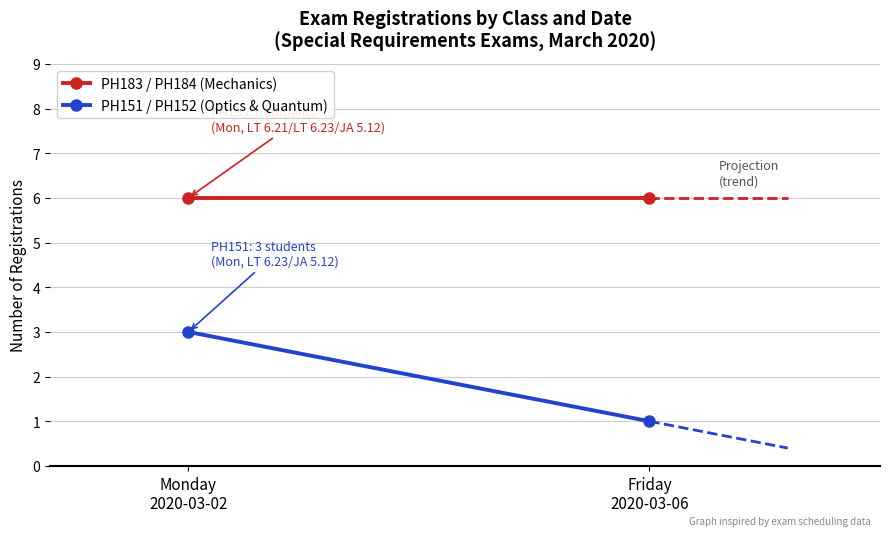

Reading left to right, transcribe all the data shown in this chart.

PH183 / PH184 (Mechanics): 6	6
PH151 / PH152 (Optics & Quantum): 3	1